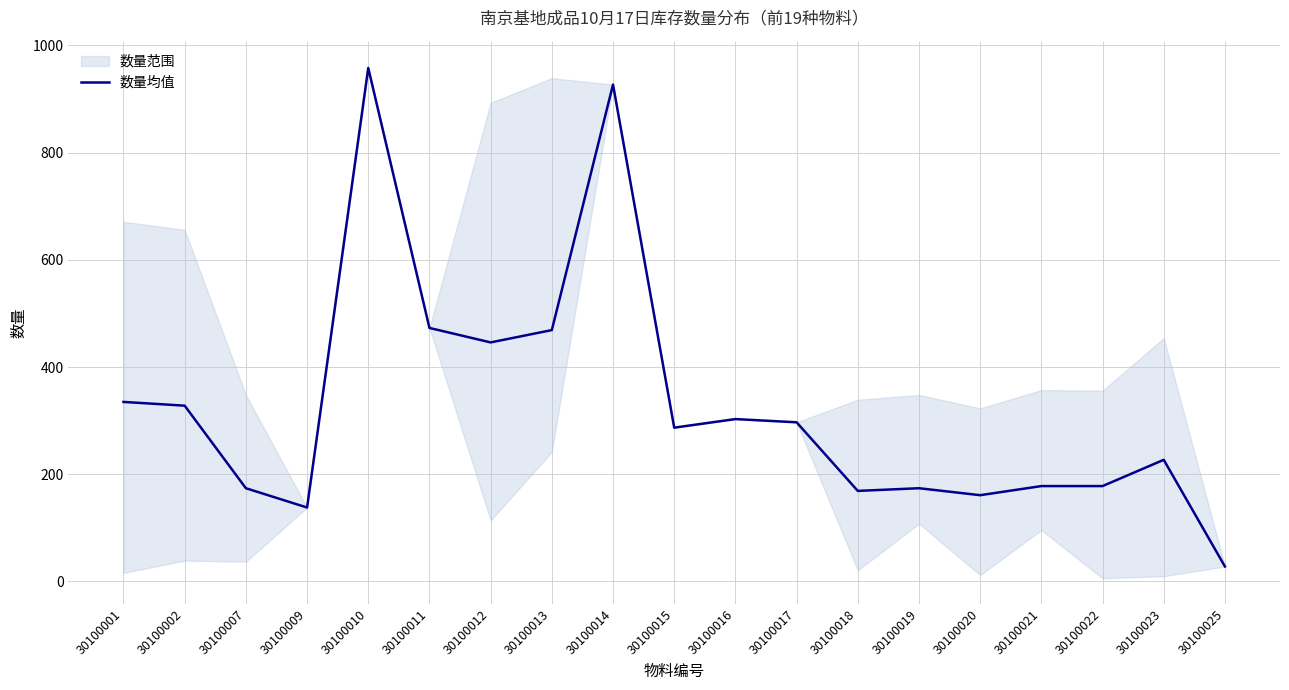

How many points are higher than both their immediate neighbors (excluding endpoints)?

5